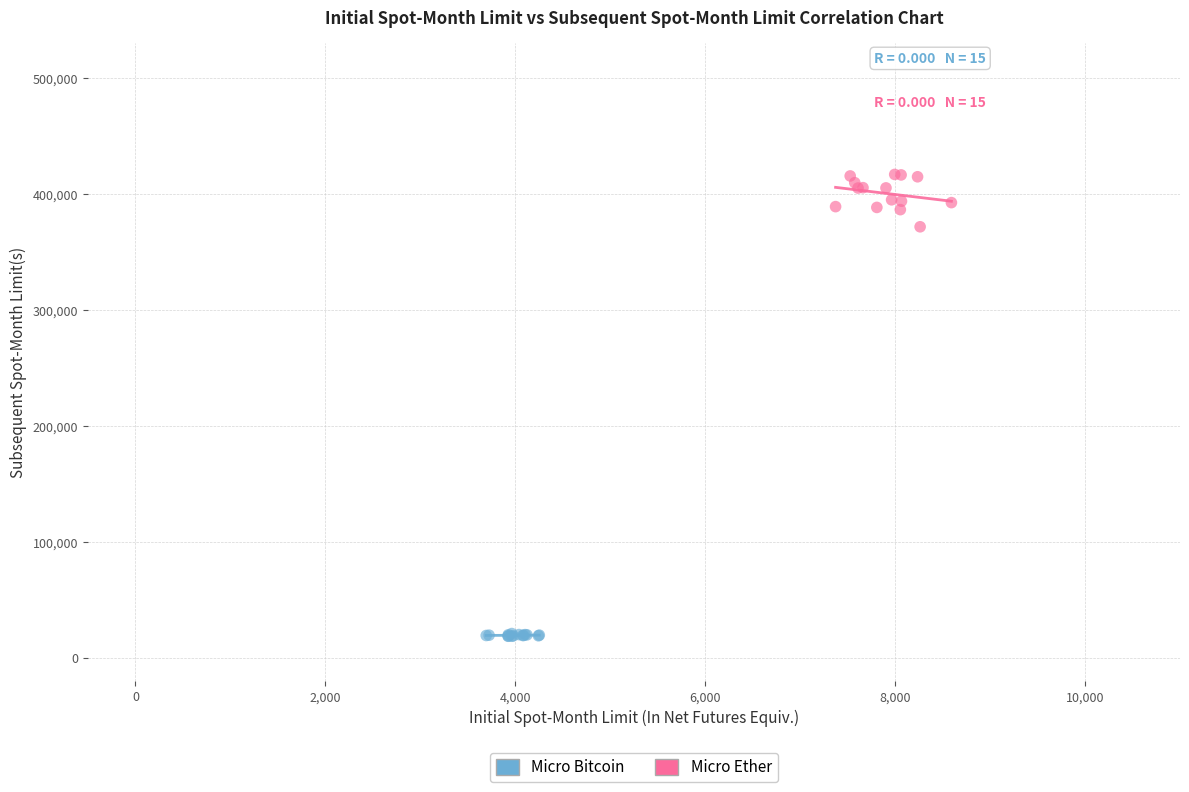

Which series reaches the maximum Y coordinate?

Micro Ether